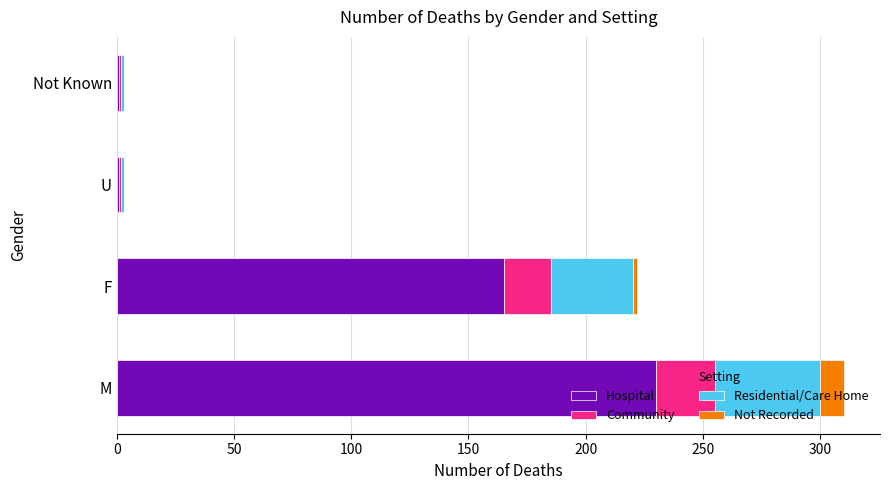

At which category is the sum across all series the highest?

M